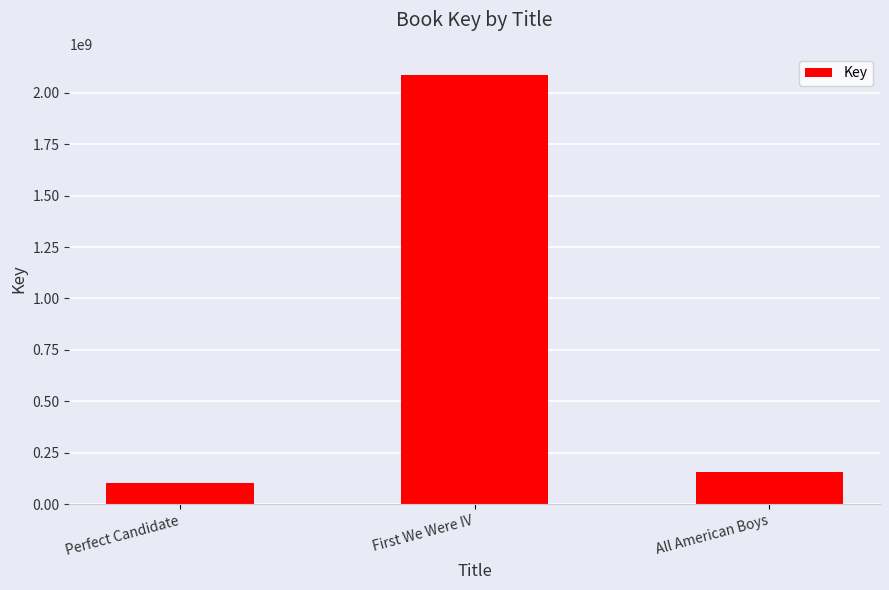

The value at First We Were IV is 3331620270. True or false?

False